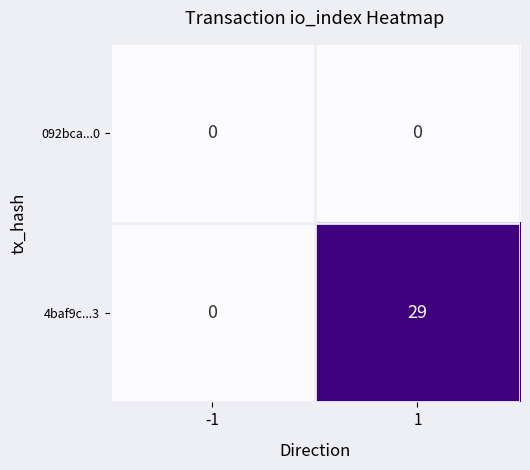

Rank the series by their maximum value, from highest to lowest.

4baf9c...3, 092bca...0